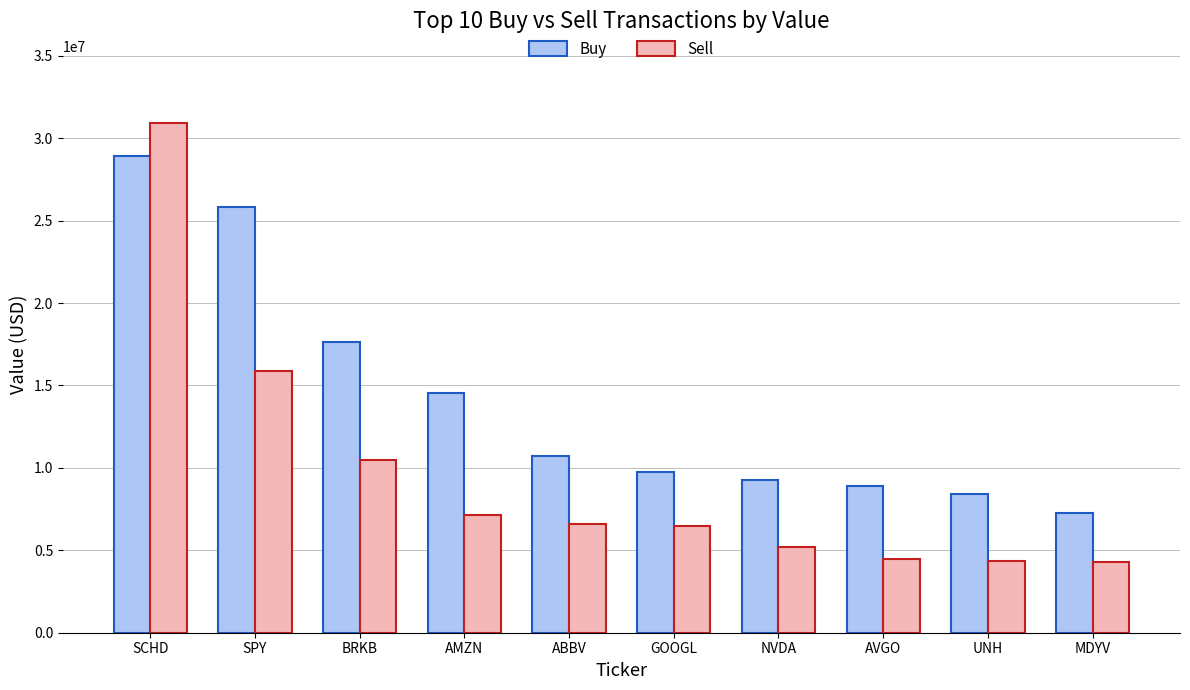

What is the difference between the maximum and minimum values in the Sell series?

26616000